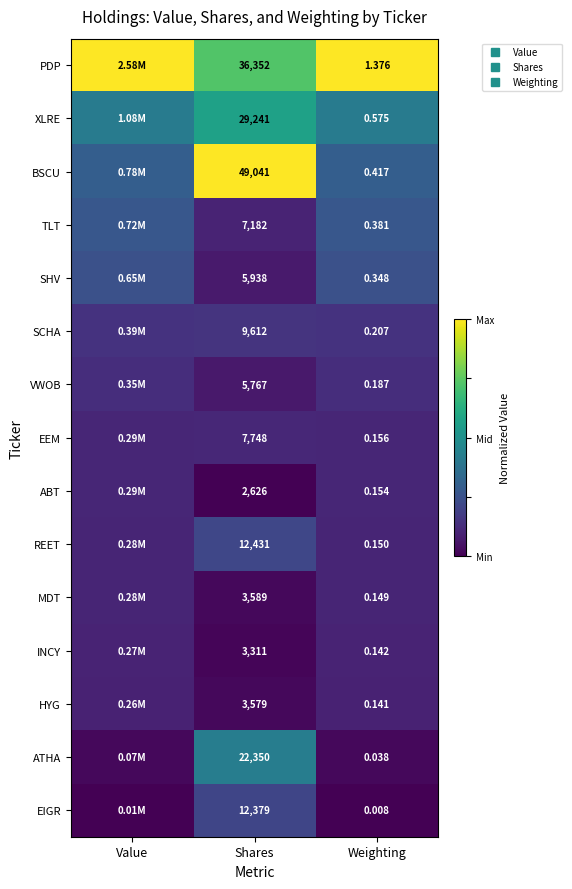

List the series in order of their peak value, lowest first.

HYG, INCY, MDT, ABT, EEM, VWOB, SCHA, EIGR, REET, SHV, TLT, ATHA, XLRE, PDP, BSCU